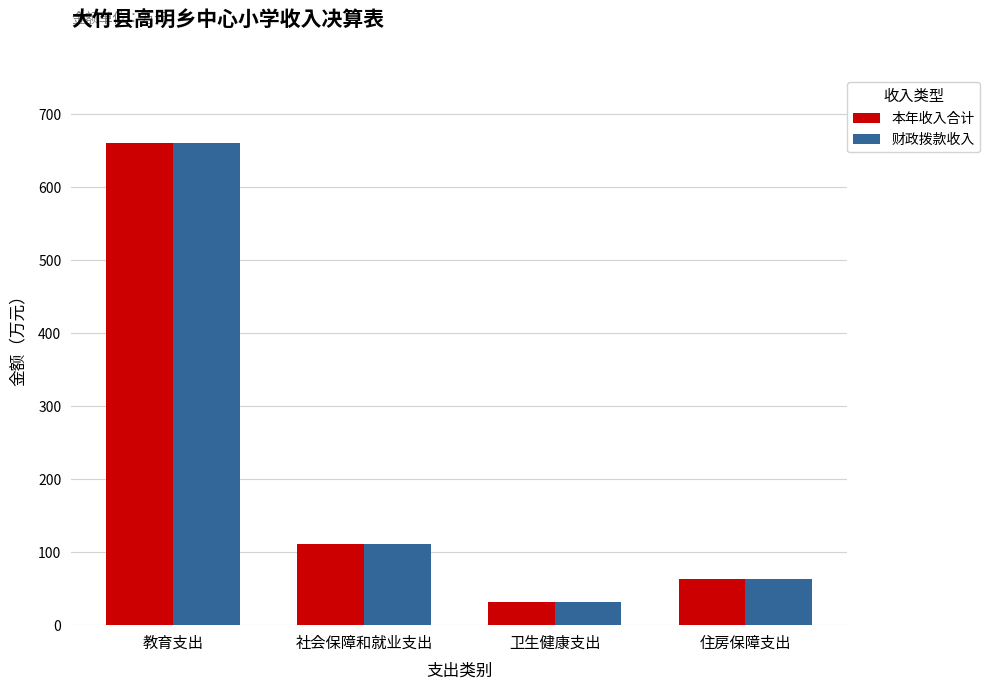

Is it true that 财政拨款收入 equals 32.1 at 卫生健康支出?

True